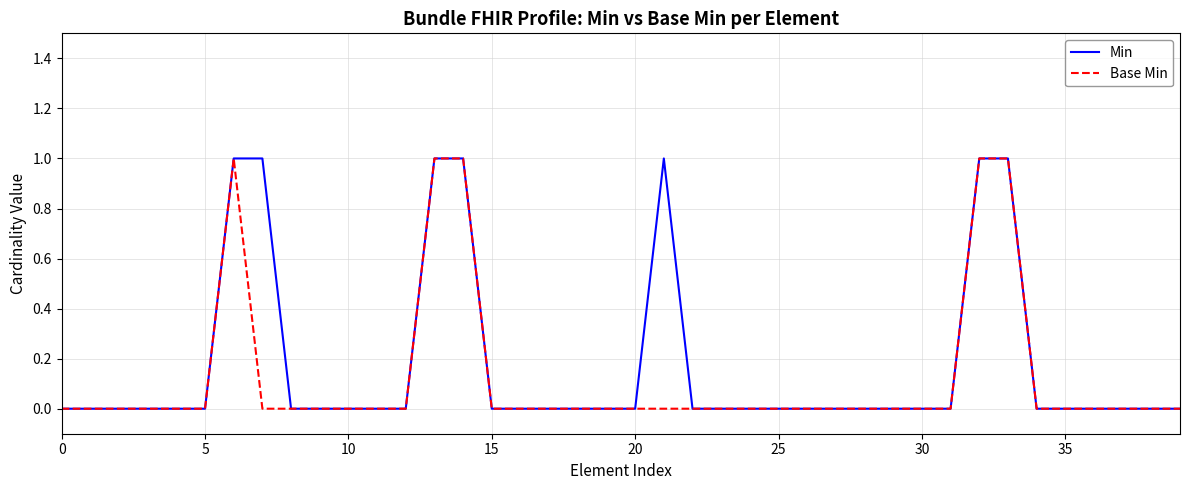

What is the label of the 16th point from the right?

24